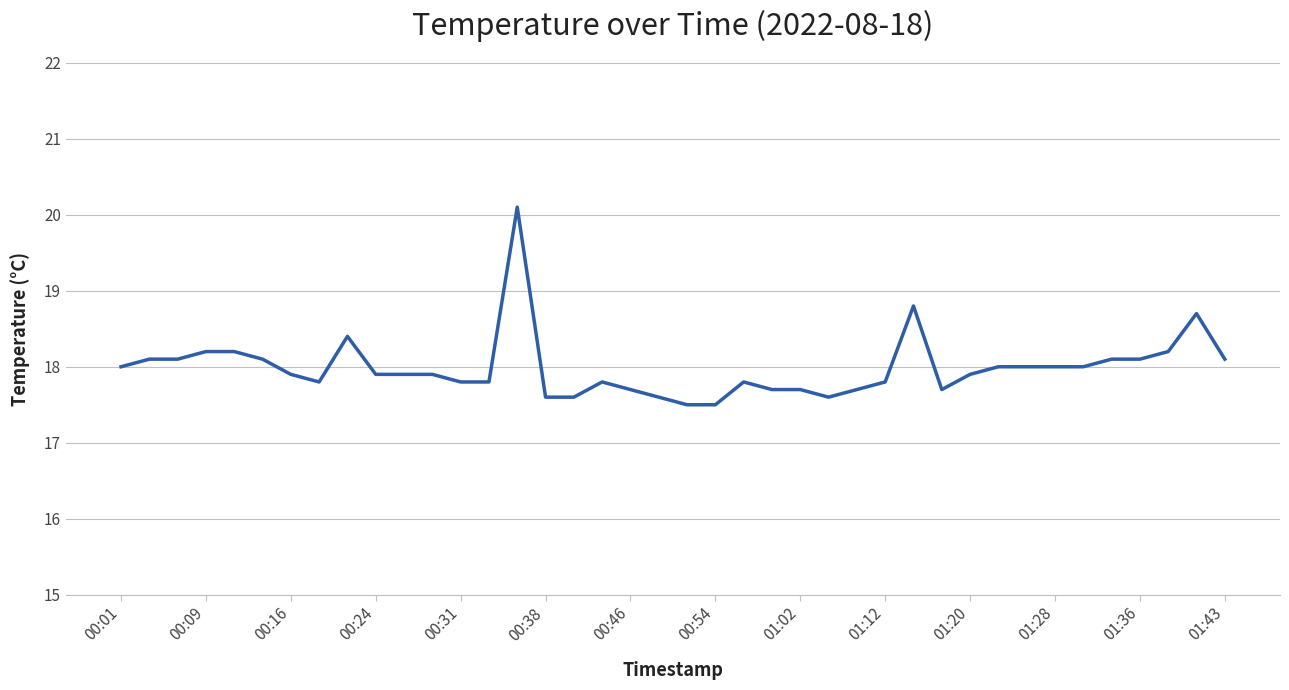

What is the greatest value displayed?

20.1